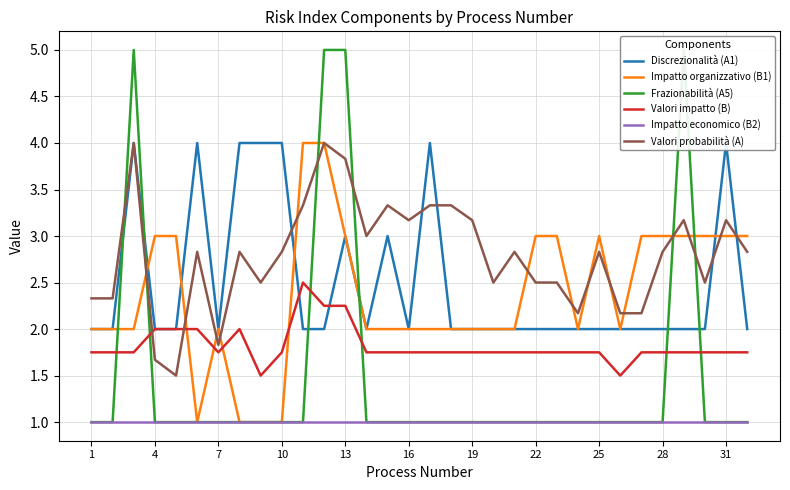

Count the number of categories in the chart.

32